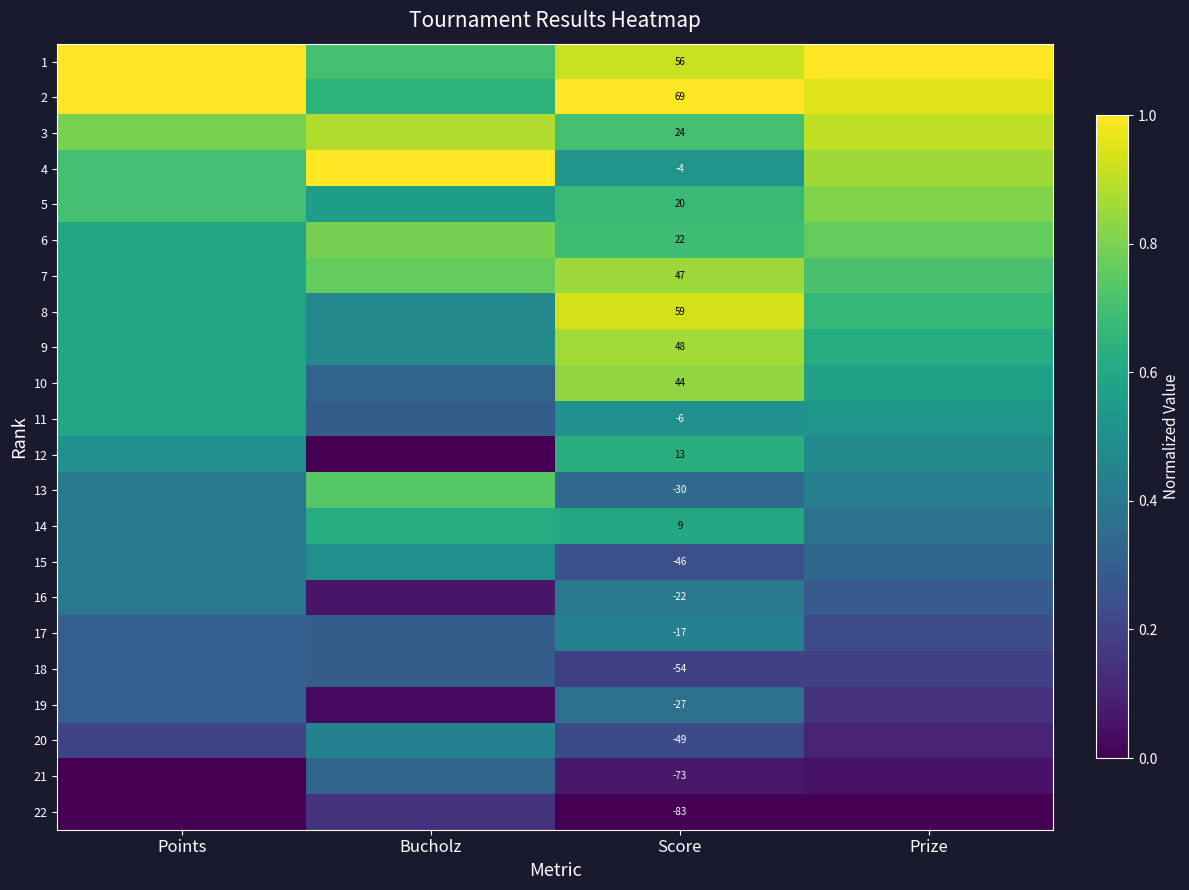

Which label corresponds to the largest value in the chart?

Points